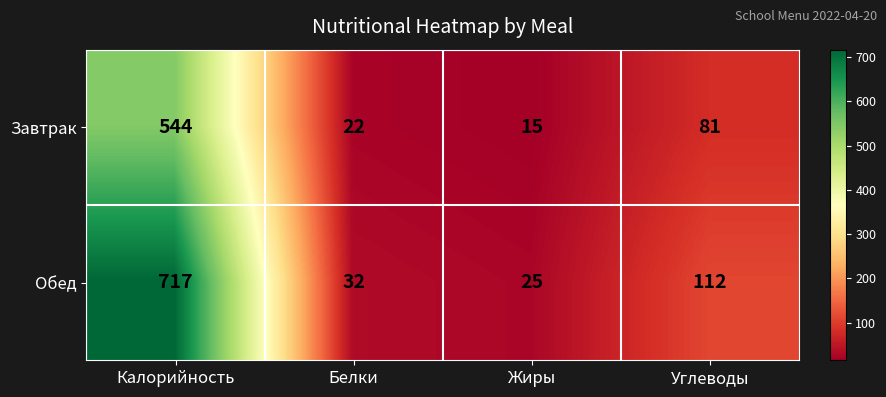

The Обед series shows 498 at Калорийность. True or false?

False